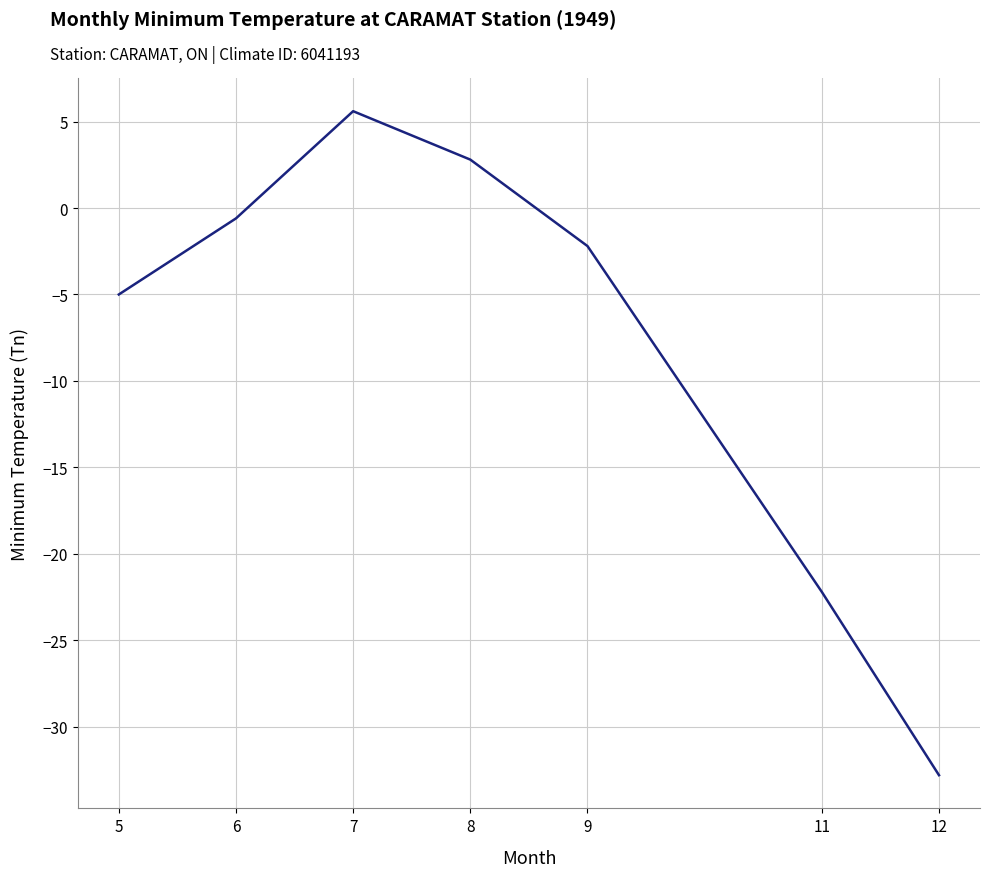

Where is the first local maximum?

7